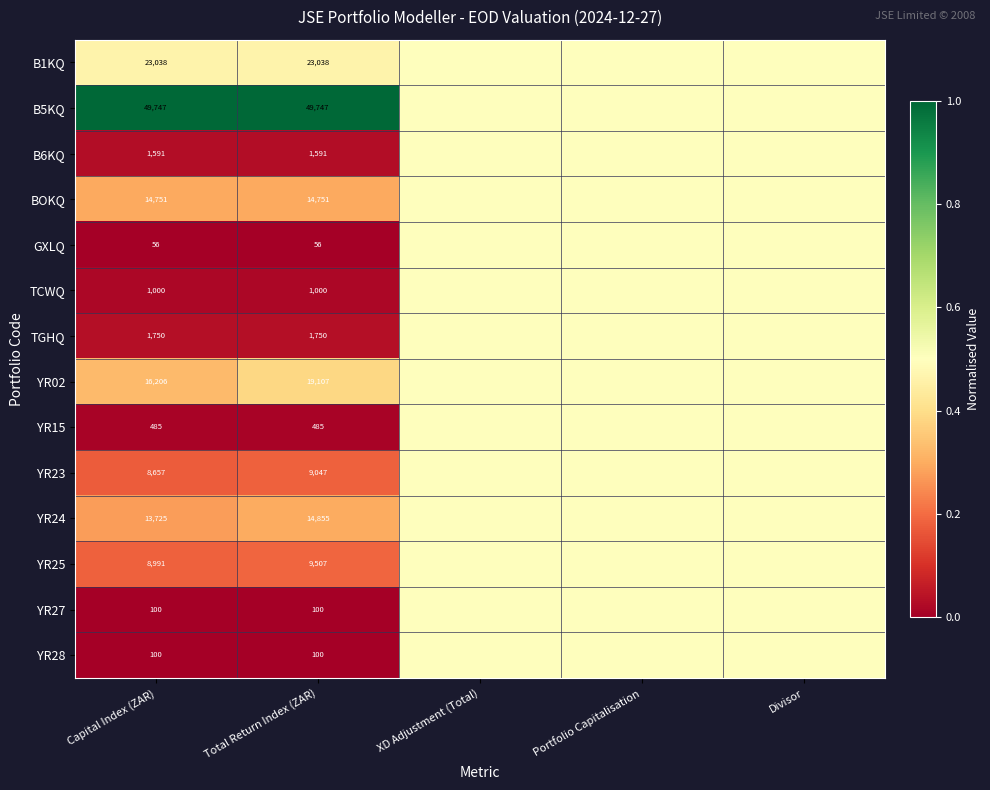

What is the spread (max minus min) of values at Capital Index (ZAR)?

49691.0